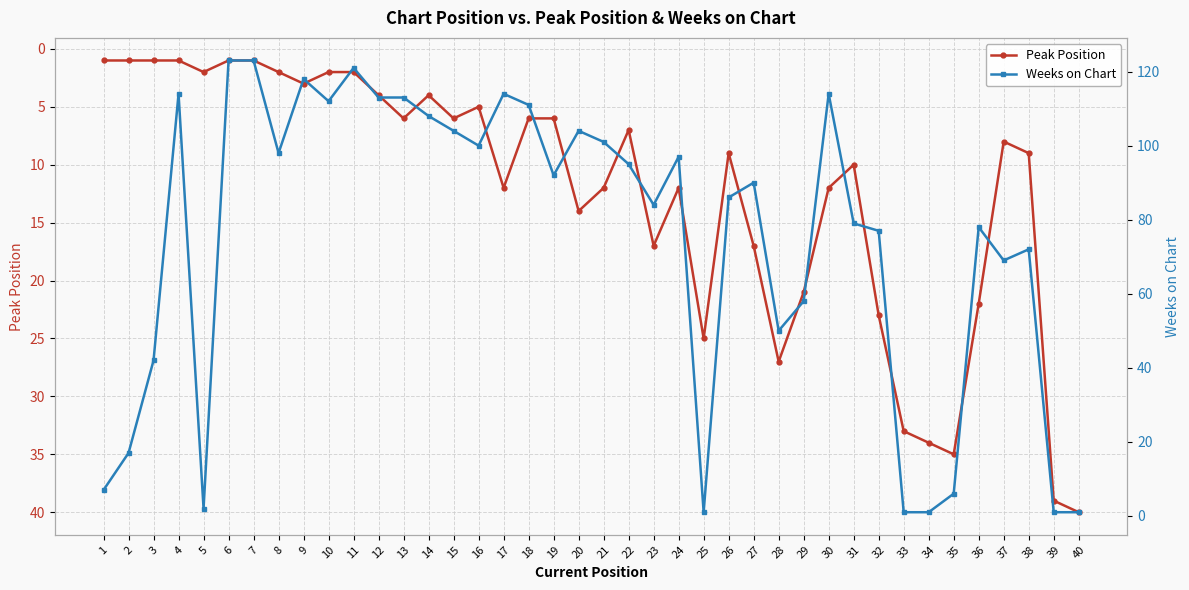

Which series has the largest range (max minus min)?

Weeks on Chart